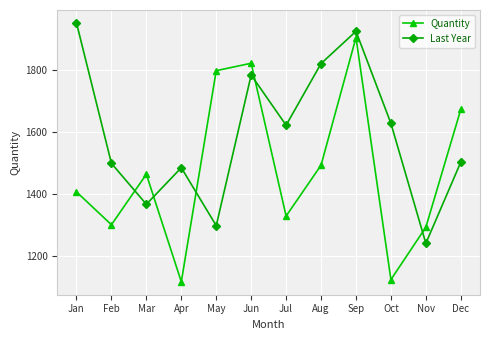

What is the maximum value shown in the chart?

1953